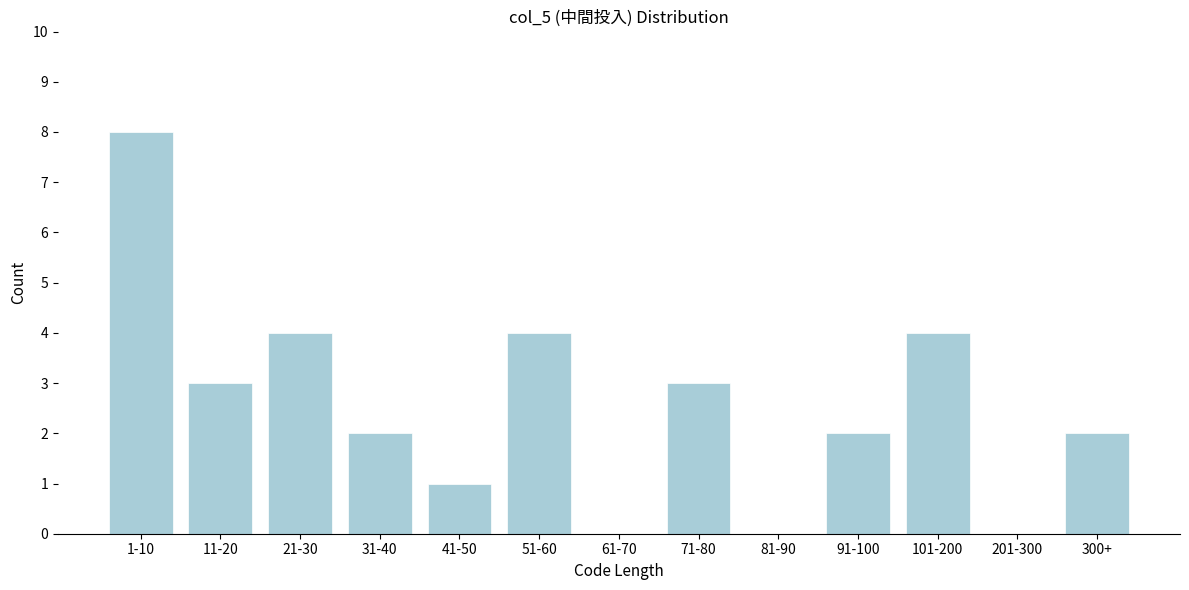

Reading left to right, list all the values displayed in this chart.

1-10=8	11-20=3	21-30=4	31-40=2	41-50=1	51-60=4	61-70=0	71-80=3	81-90=0	91-100=2	101-200=4	201-300=0	300+=2